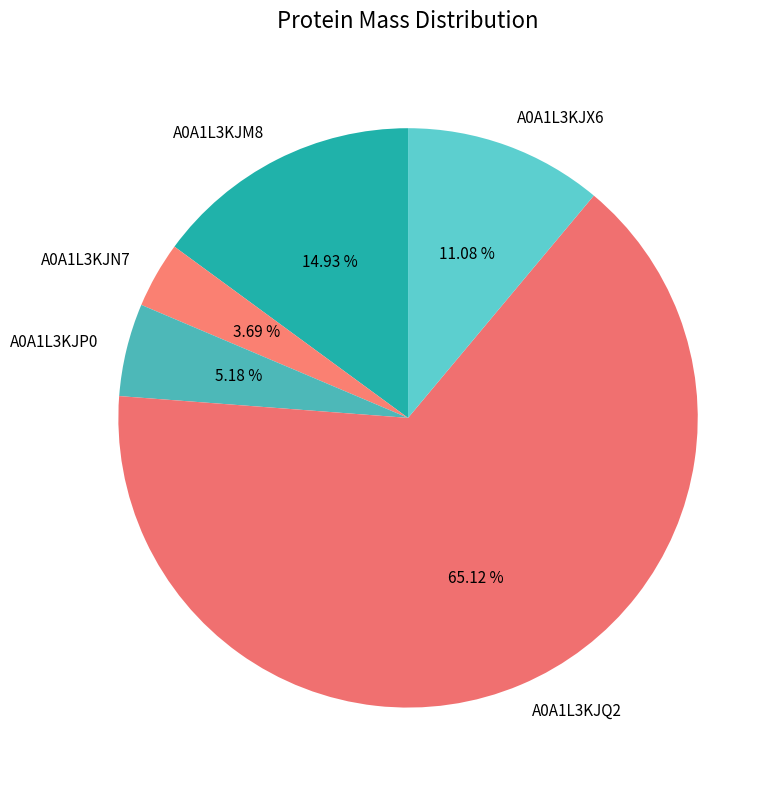

What percentage is the A0A1L3KJX6 slice, to the nearest percent?

11%